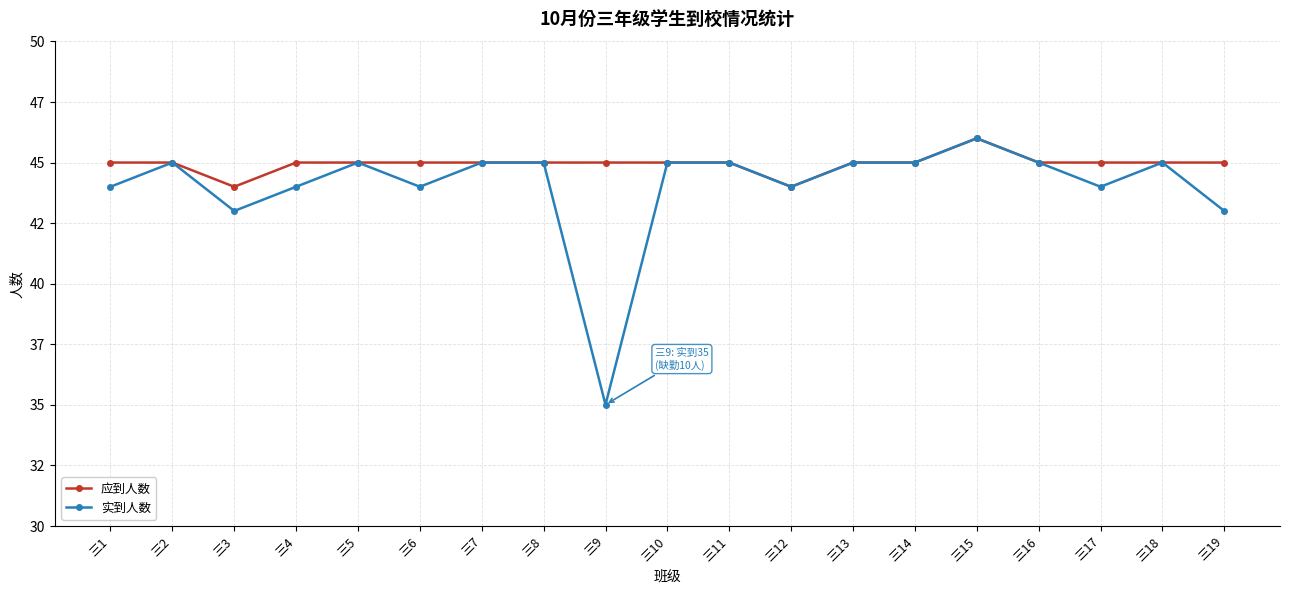

Which series has the widest spread of values?

实到人数